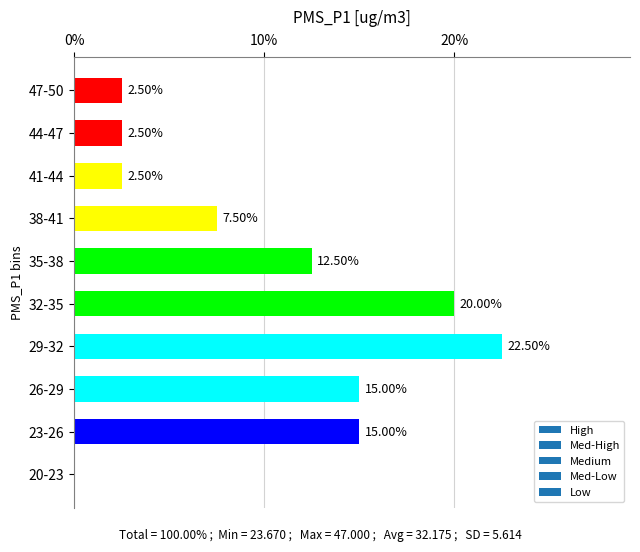

Which has a higher value, 44-47 or 38-41?

38-41